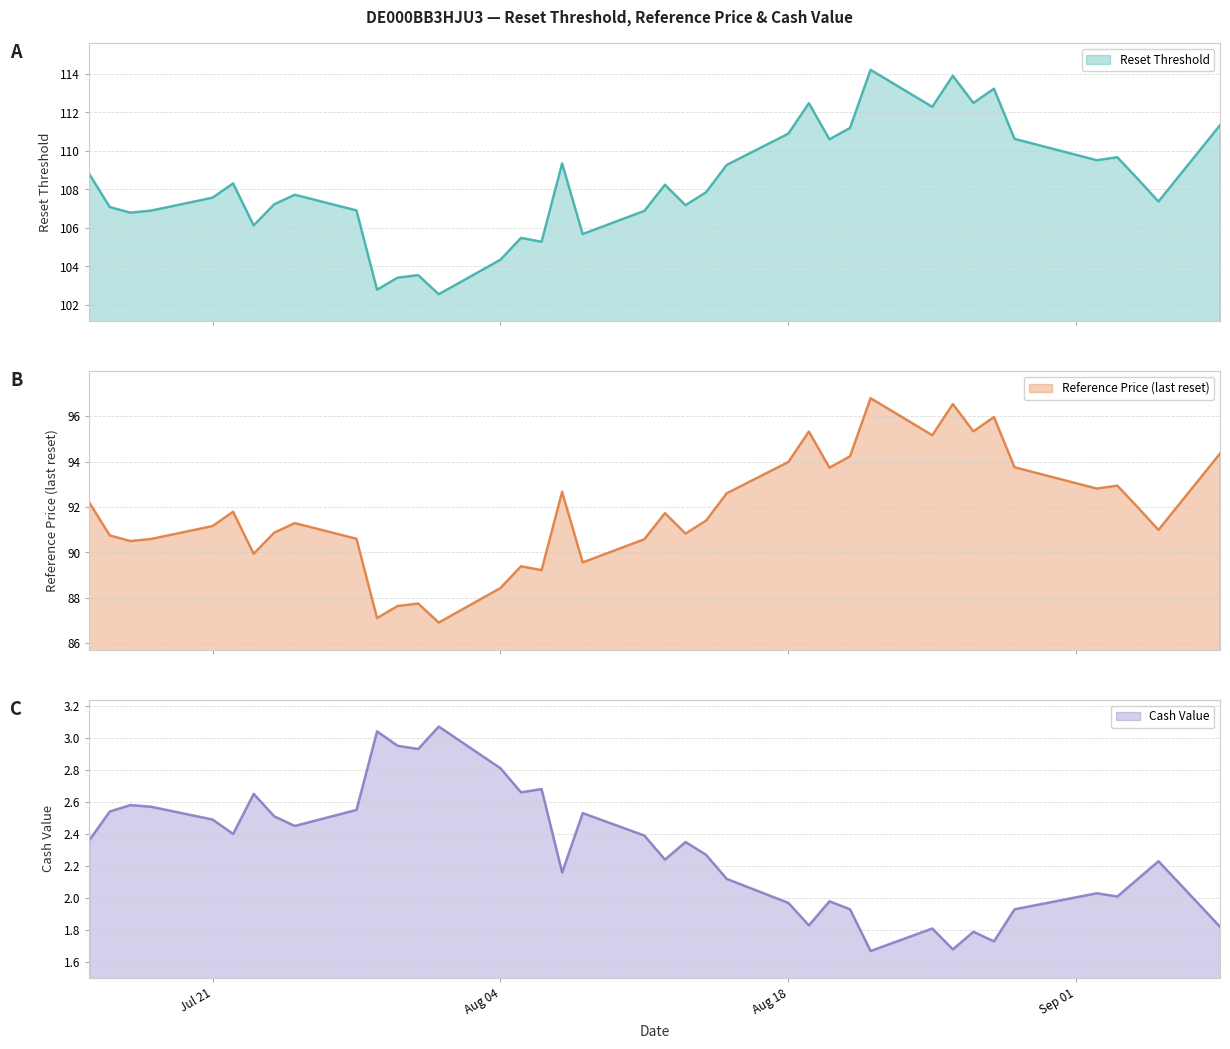

What is the label of the 28th point from the left?

2025-08-21